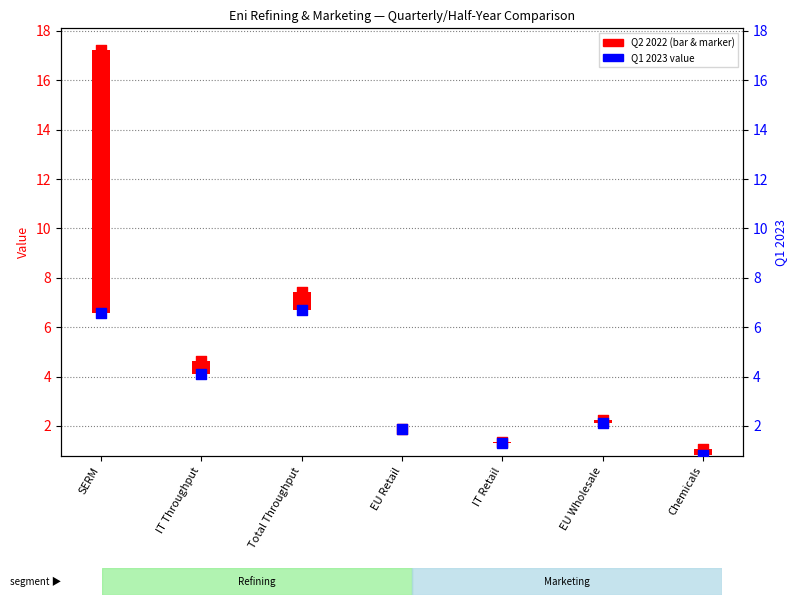

Which series contains the highest Y value?

Q2 2022 value